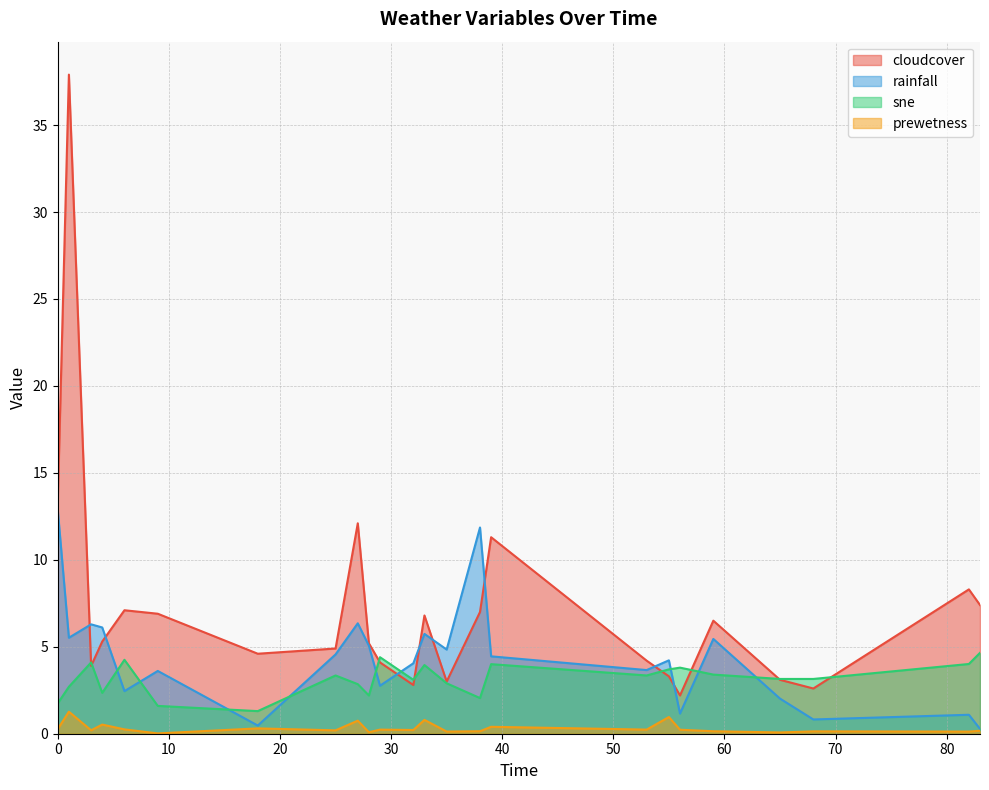

What is the value of the sne point at the 6th from the left?

1.6